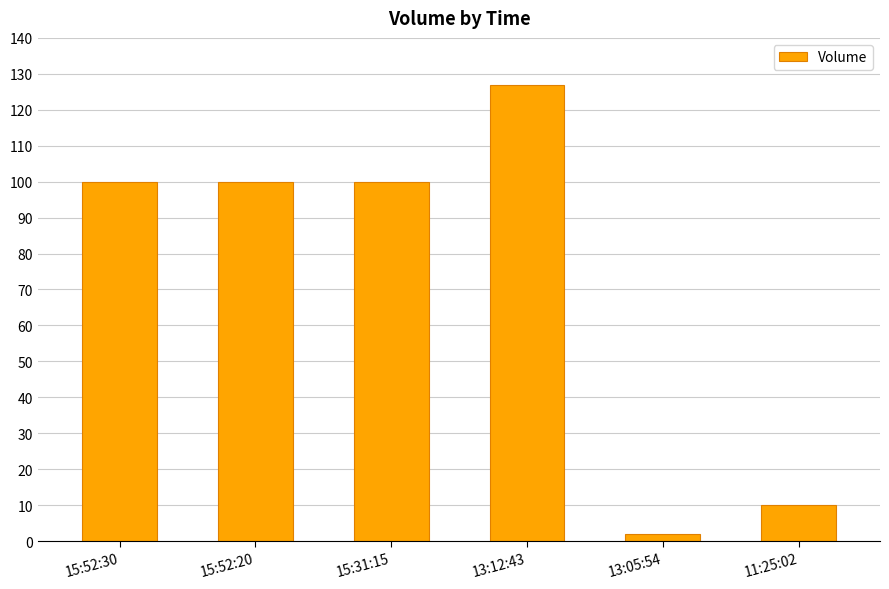

What is the approximate value at 15:31:15?

100